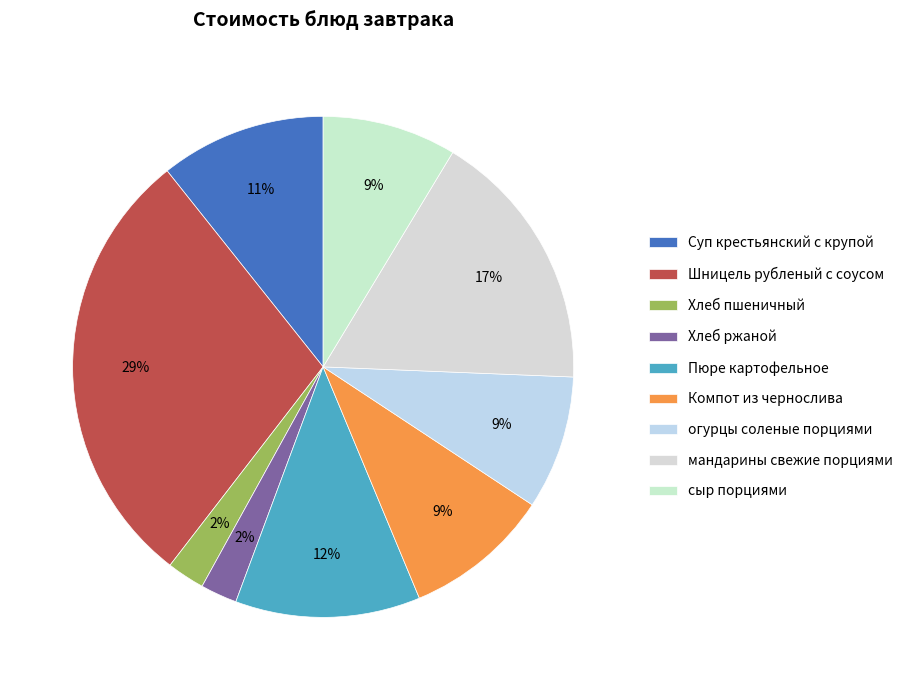

To the nearest percent, what is the difference between the largest and smallest slice percentages?

26%